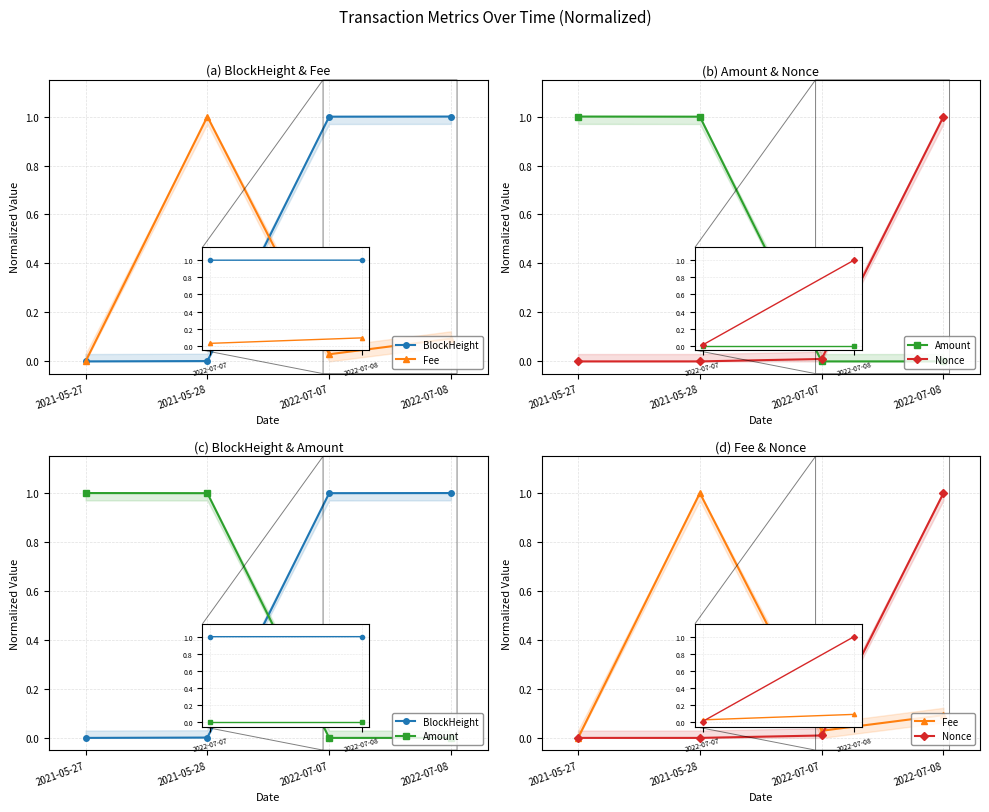

Reading left to right, what are all the values shown in this chart?

BlockHeight: 0.0	0.0	1.0	1.0
Fee: 0.0	1.0	0.0	0.1
Amount: 1.0	1.0	0.0	0.0
Nonce: 0.0	0.0	0.0	1.0